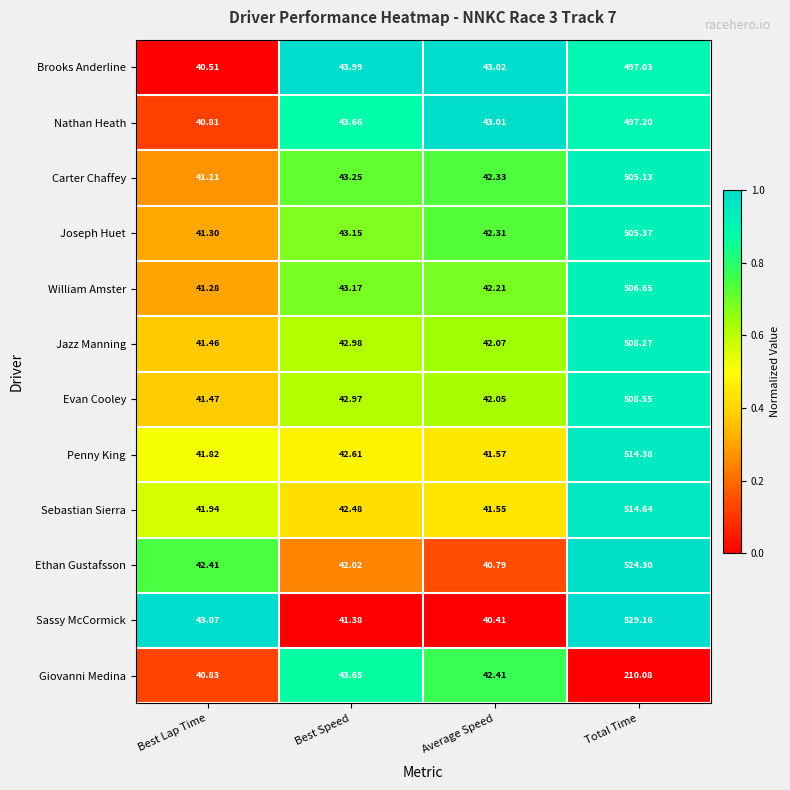

List the series in order of their peak value, highest first.

Sassy McCormick, Ethan Gustafsson, Sebastian Sierra, Penny King, Evan Cooley, Jazz Manning, William Amster, Joseph Huet, Carter Chaffey, Nathan Heath, Brooks Anderline, Giovanni Medina